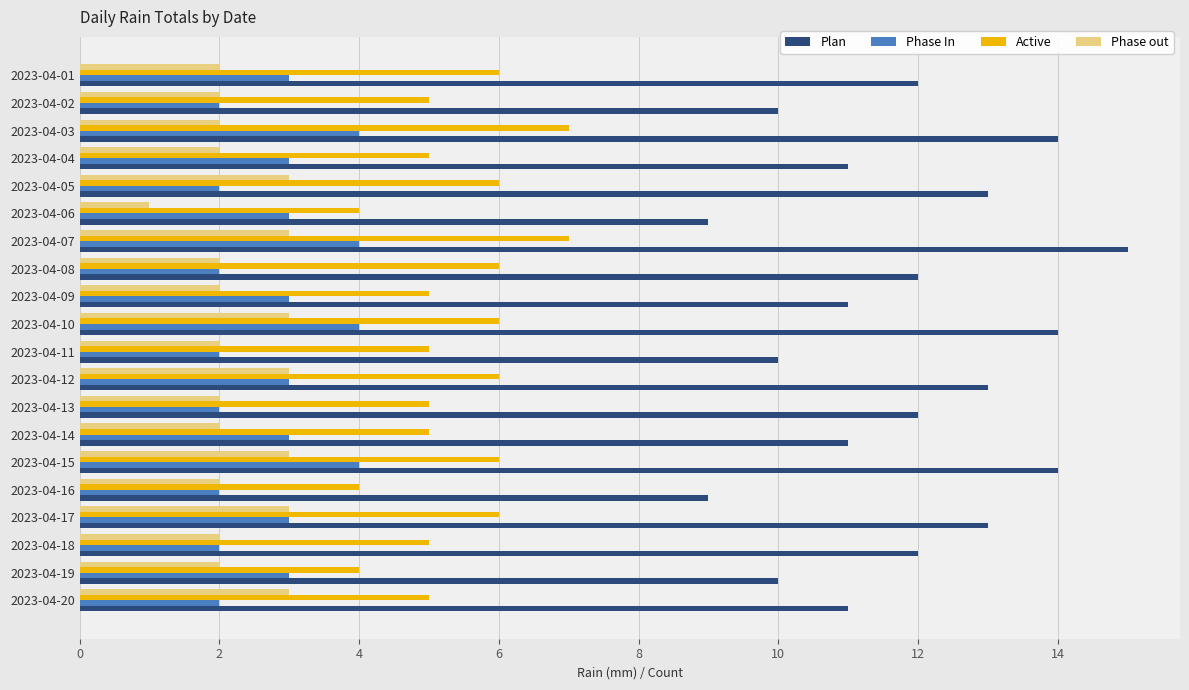

What is the difference between the maximum and minimum values in the Plan series?

6